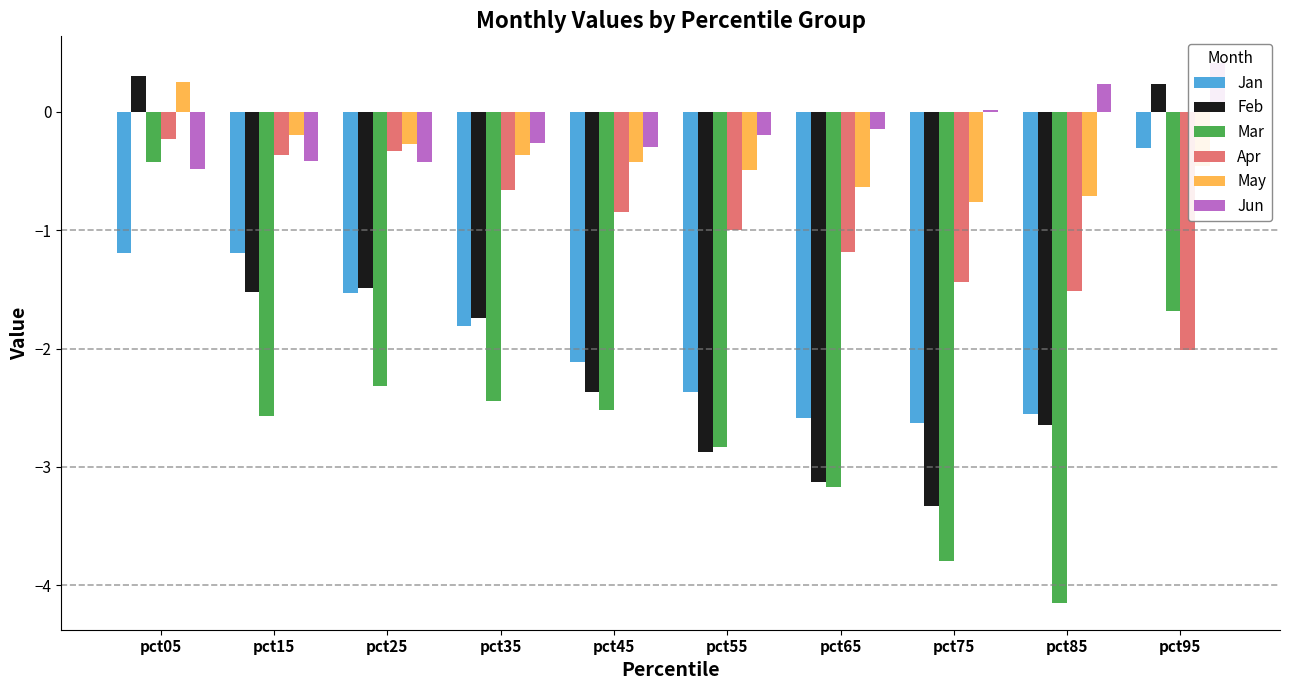

Between pct85 and pct55, which is larger?

pct55